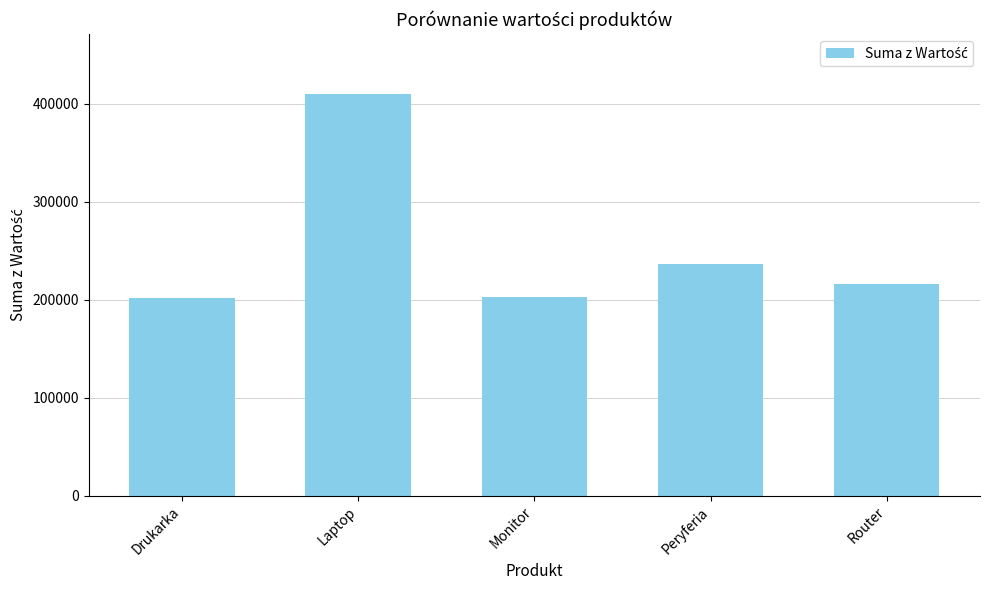

The chart shows a value of 202490.2 at Monitor. True or false?

True